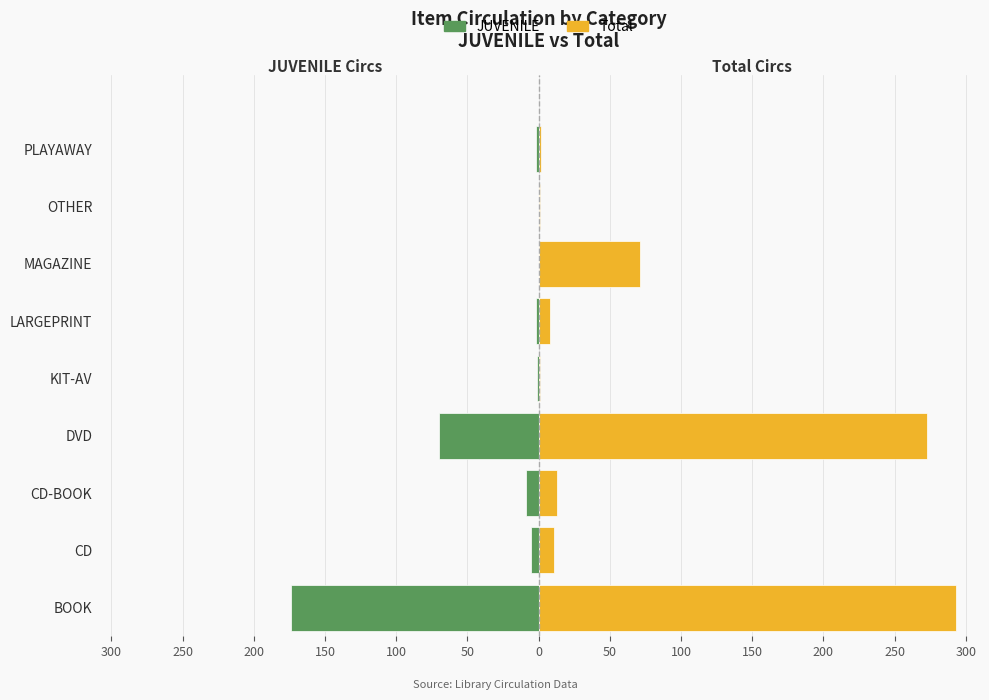

What is the average value of the Total series?

75